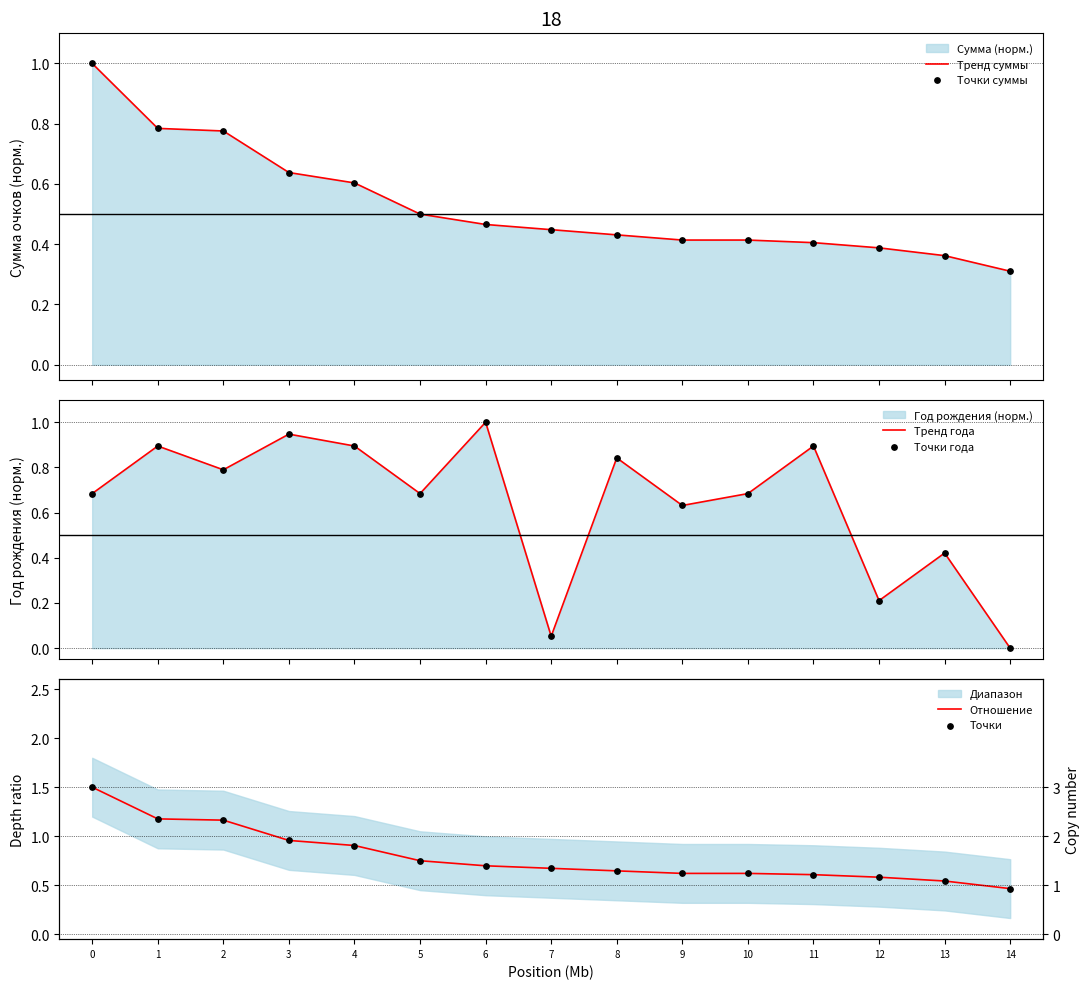

At how many categories does at least one series exceed 1?

3